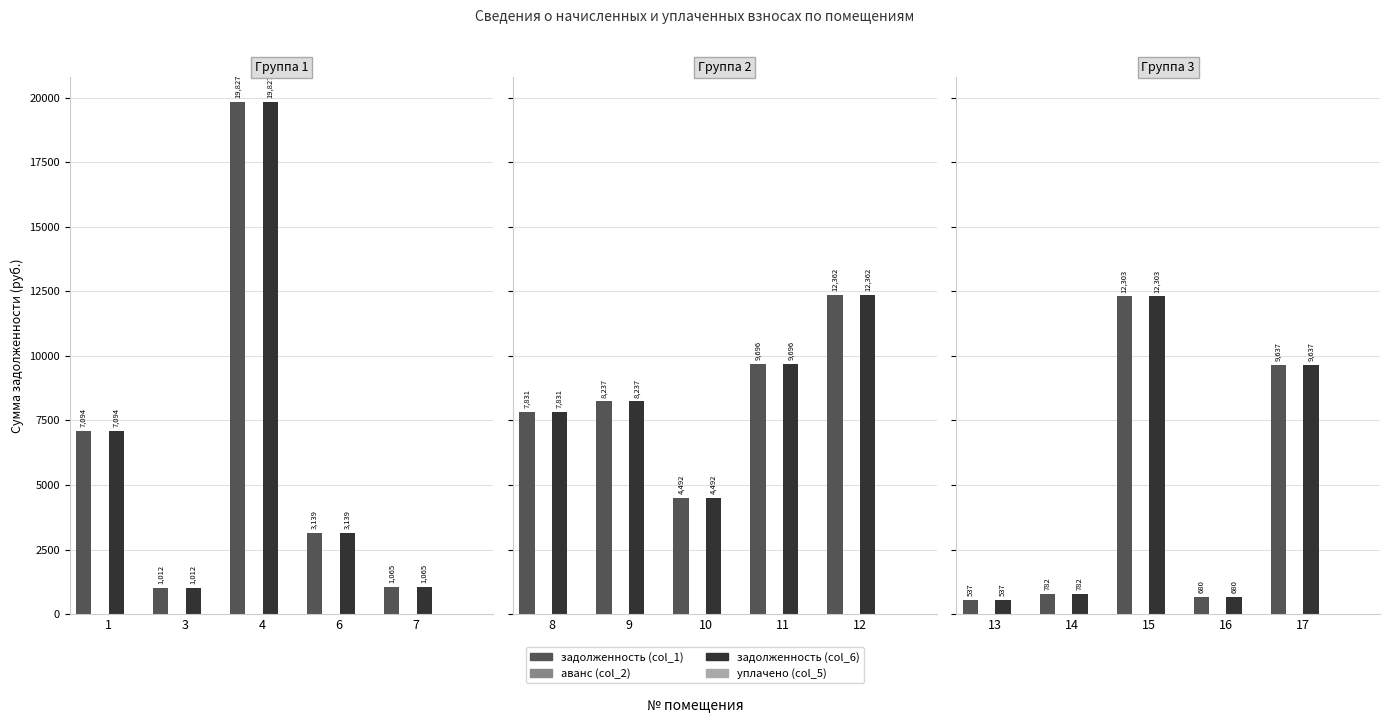

Reading left to right, transcribe all the data shown in this chart.

задолженность (col_1): 7094.3	1011.6	19826.9	3138.5	1065.3	7831.4	8237.2	4491.9	9696.2	12362.2	536.9	781.7	12303.0	679.6	9637.0
аванс (col_2): 0.0	0.0	0.0	0.0	0.0	0.0	0.0	0.0	0.0	0.0	0.0	0.0	0.0	0.0	0.0
задолженность (col_6): 7094.3	1011.6	19826.9	3138.5	1065.3	7831.4	8237.2	4491.9	9696.2	12362.2	536.9	781.7	12303.0	679.6	9637.0
уплачено (col_5): 0.0	0.0	0.0	0.0	0.0	0.0	0.0	0.0	0.0	0.0	0.0	0.0	0.0	0.0	0.0